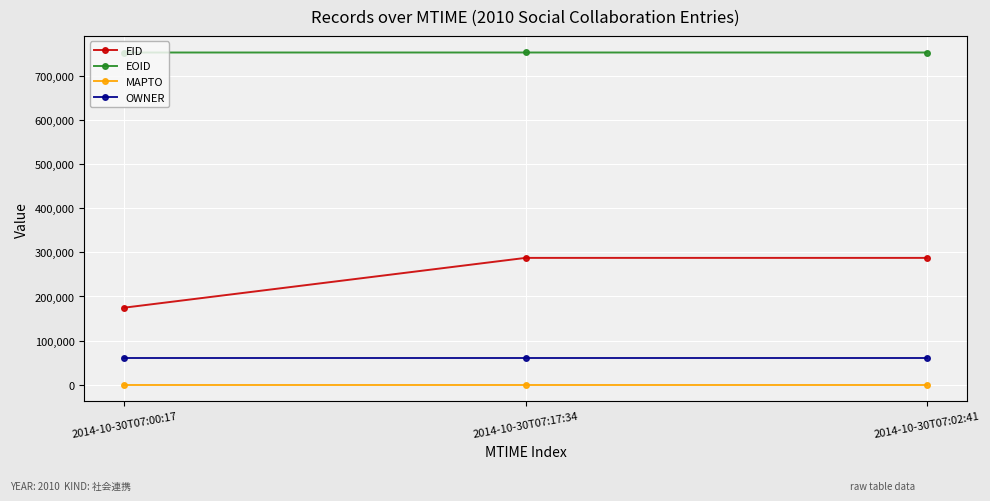

The value of EID at 2014-10-30T07:00:17 is 174668. True or false?

True